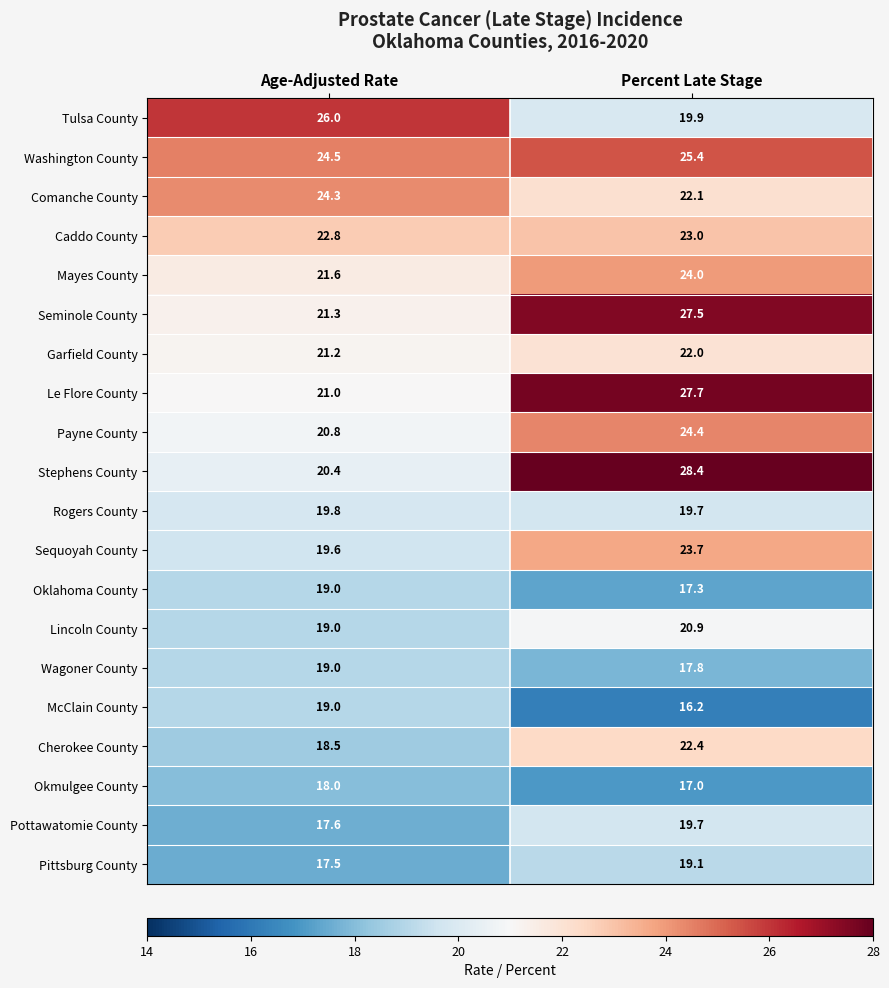

The value of Rogers County at Percent Late Stage is 5.1. True or false?

False